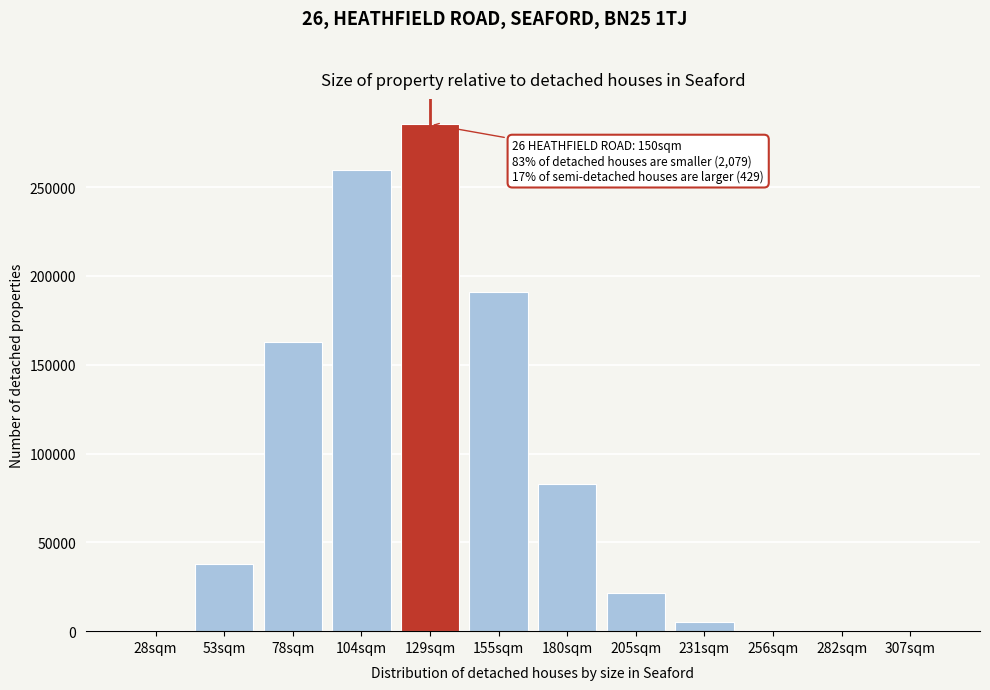

Where is the data nearest to the value 142731?

78sqm